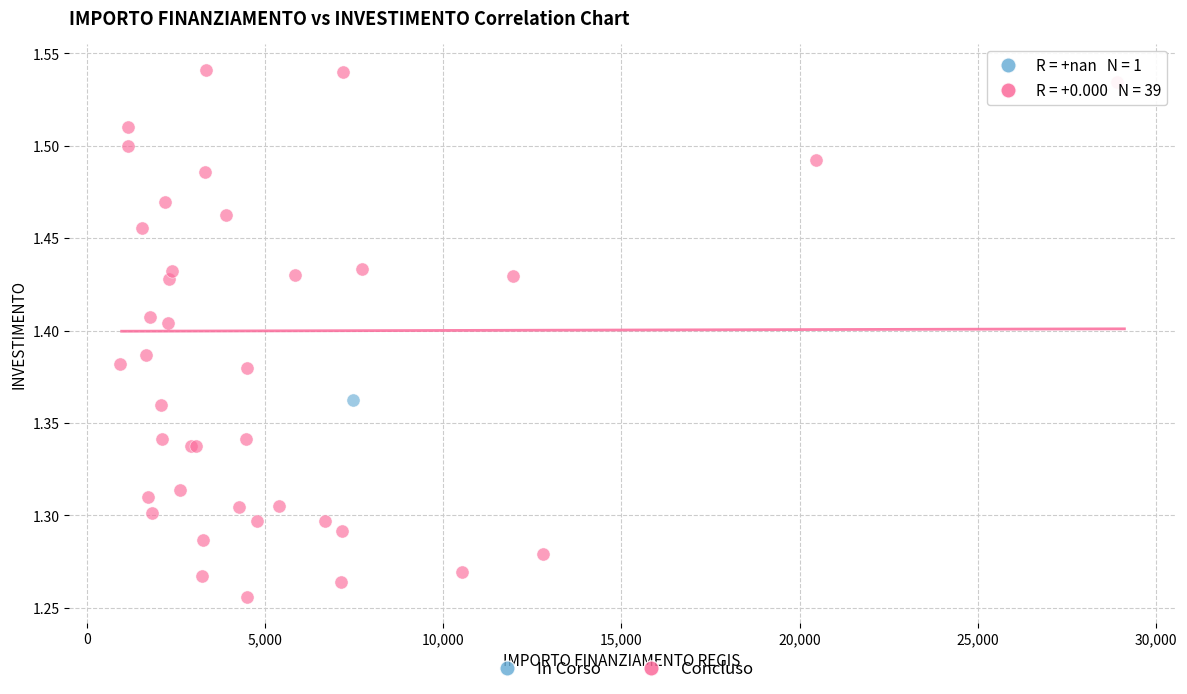

What are all the series names shown in the legend?

In Corso, Concluso